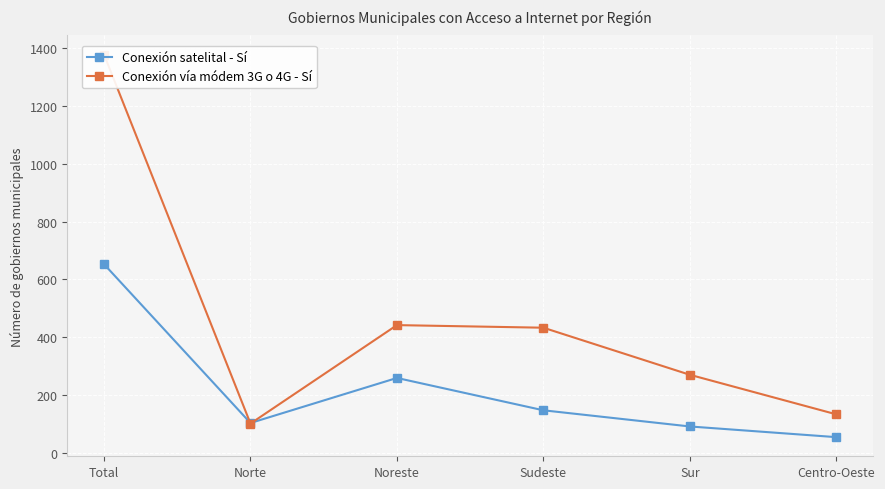

What is the total value across all series at Sudeste?

580